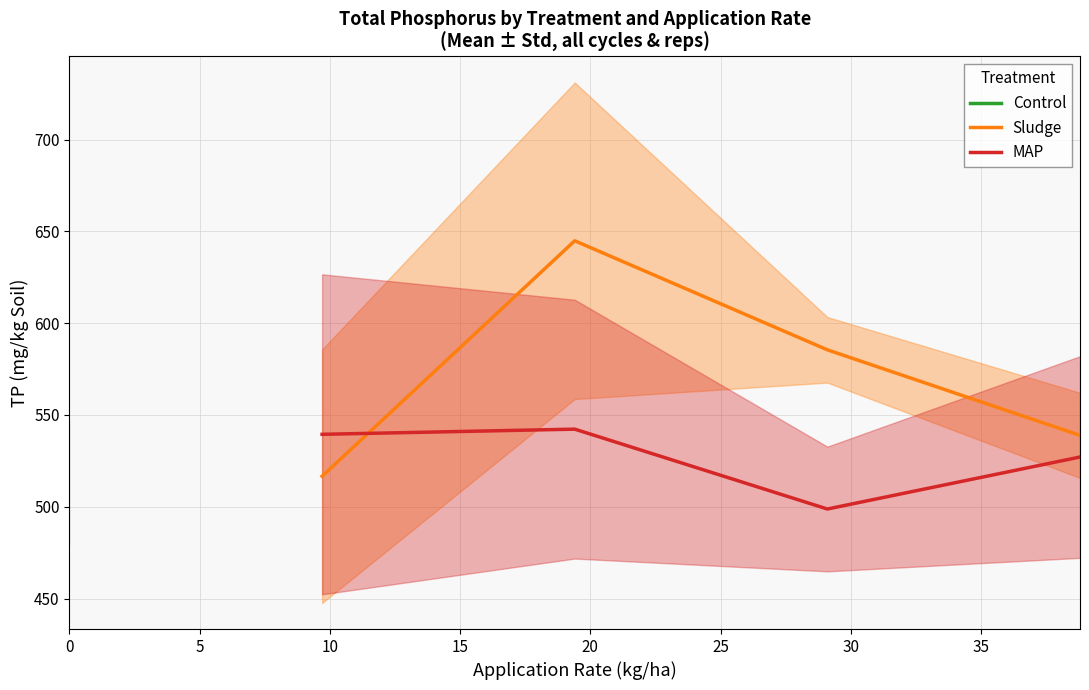

What is the maximum value for MAP?

542.2